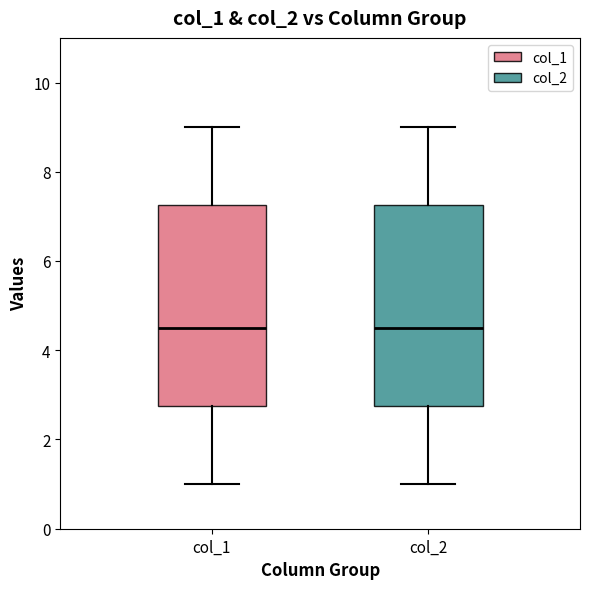

Reading left to right, transcribe this box plot: for each box, give where its median line is, the range the box spans, and where its two whiskers end, as read against the y-axis. The values are not printed on the chart, so give them approximately, as read against the axis.

col_1: median 4.6, box 2.8 to 7.2, whiskers 1.0 to 9.0
col_2: median 4.6, box 2.8 to 7.2, whiskers 1.0 to 9.0